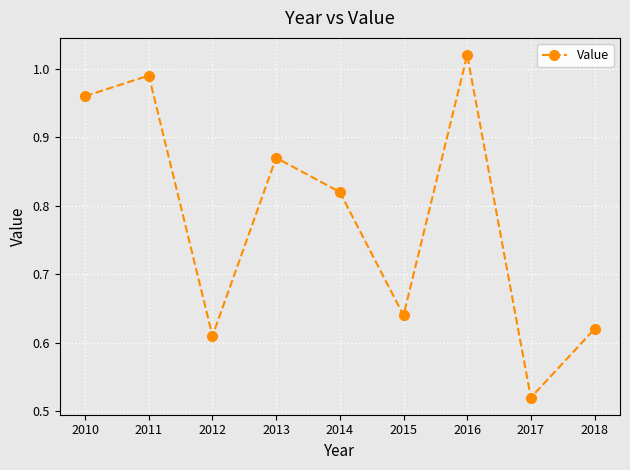

Is it true that the value at 2012 is 0.2?

False